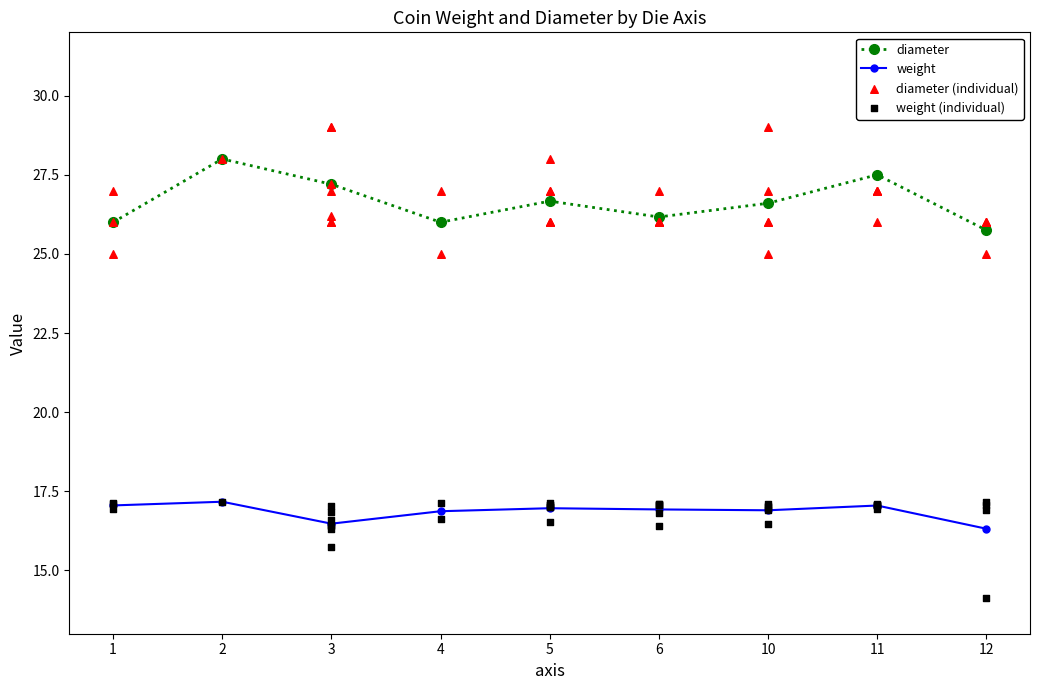

Which series has the largest Y range (max minus min)?

diameter